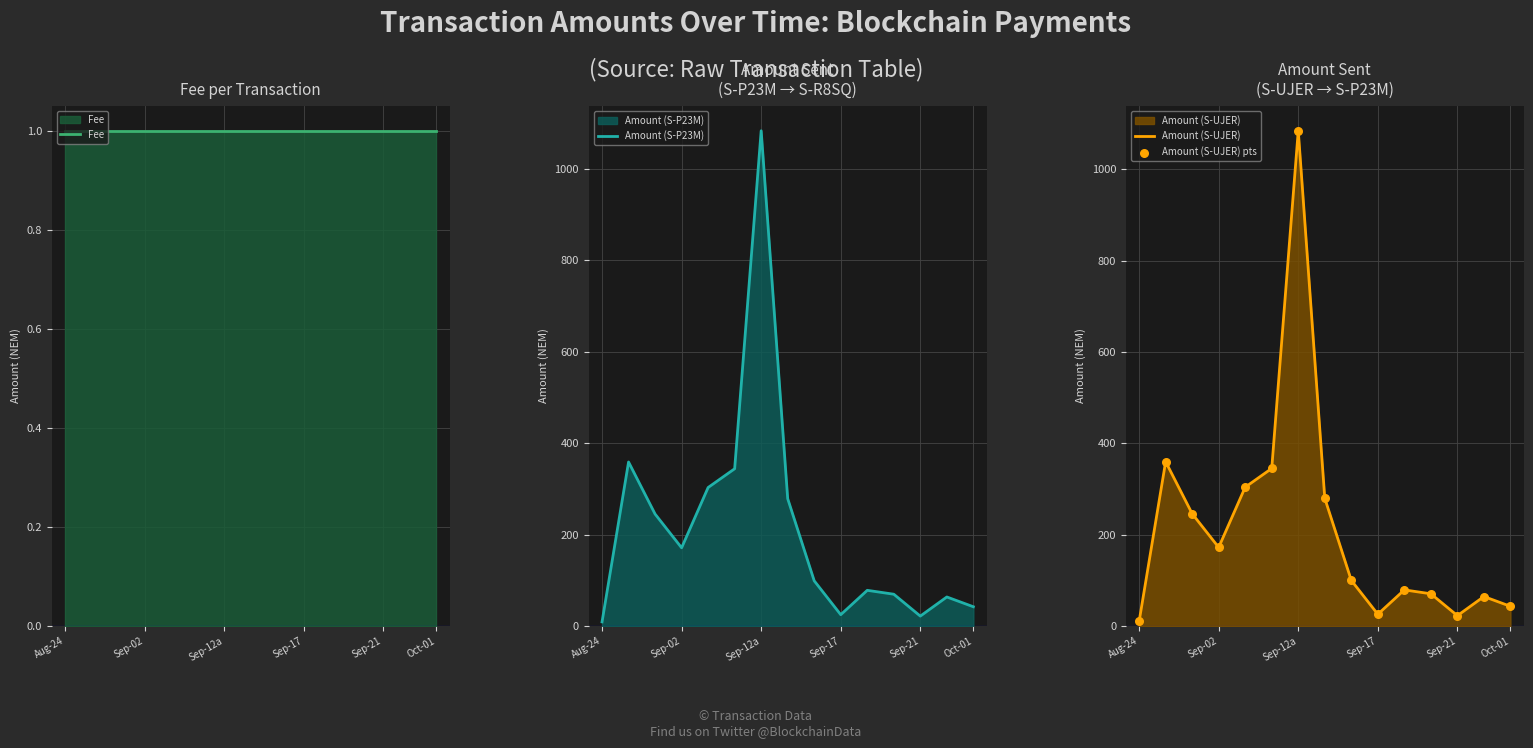

Is the value of Fee at Sep-12a greater than the value of Amount (S-UJER) pts at 11?

No